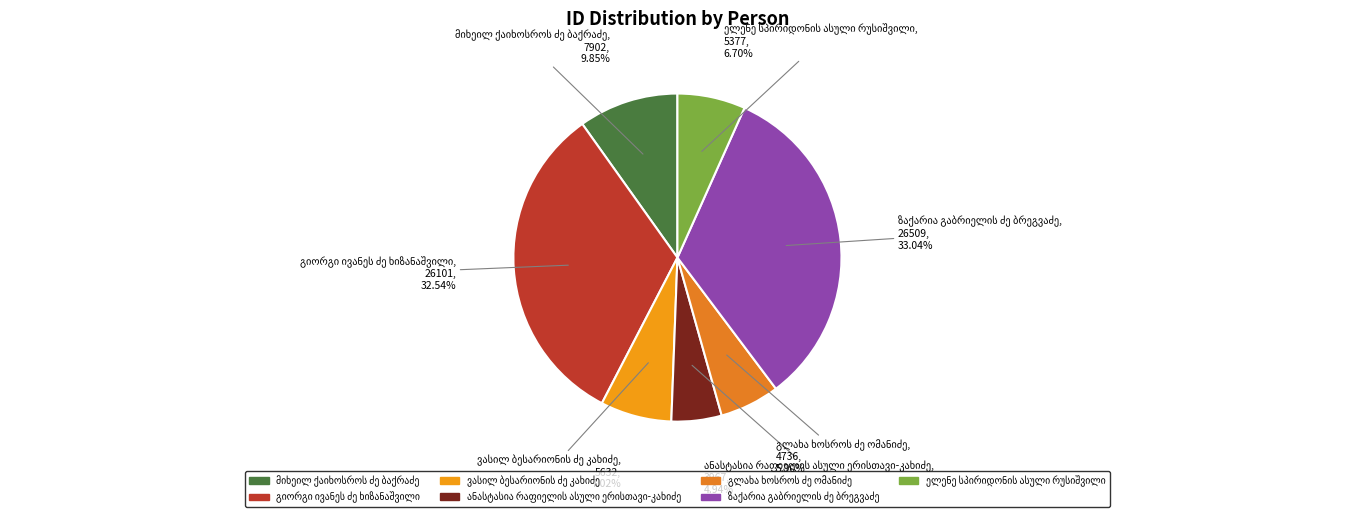

Does any single category account for the majority?

No